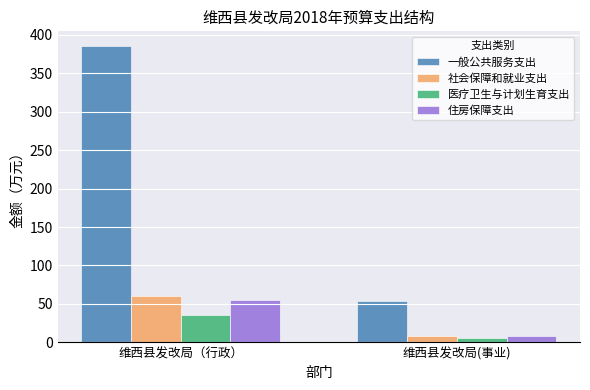

The 一般公共服务支出 series shows 85.2 at 维西县发改局(事业). True or false?

False